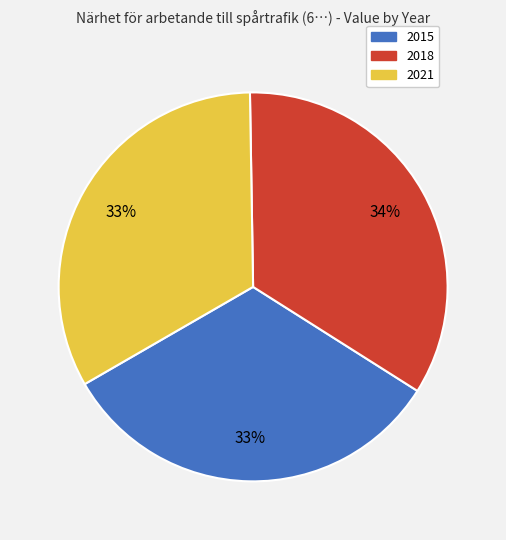

Combined, do 2018 and 2021 account for over 50%?

Yes